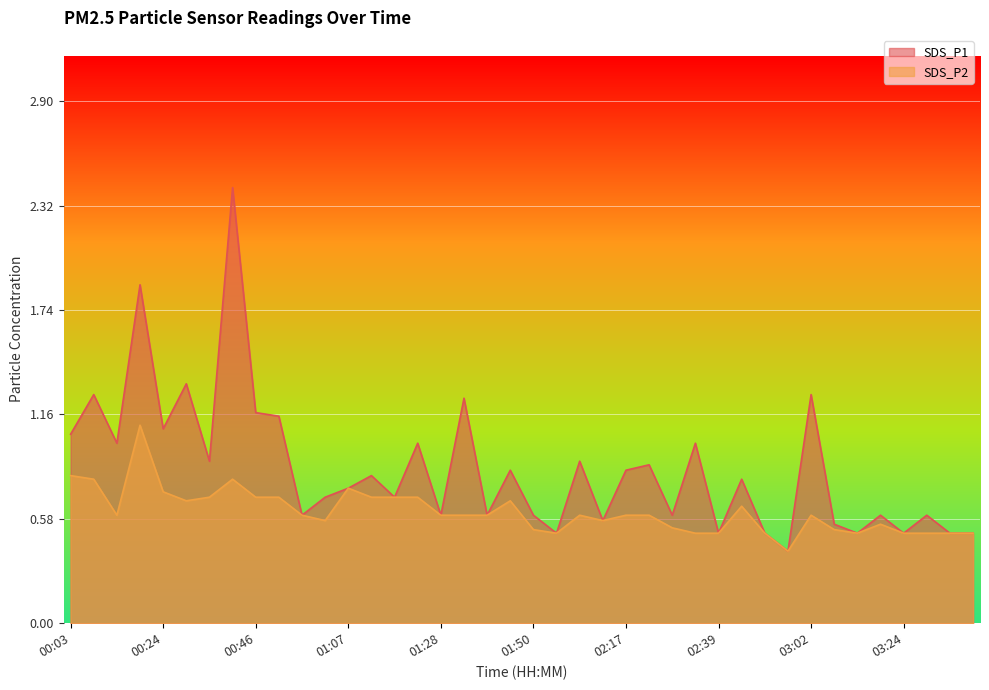

True or false: SDS_P2 and SDS_P1 intersect in this chart.

False